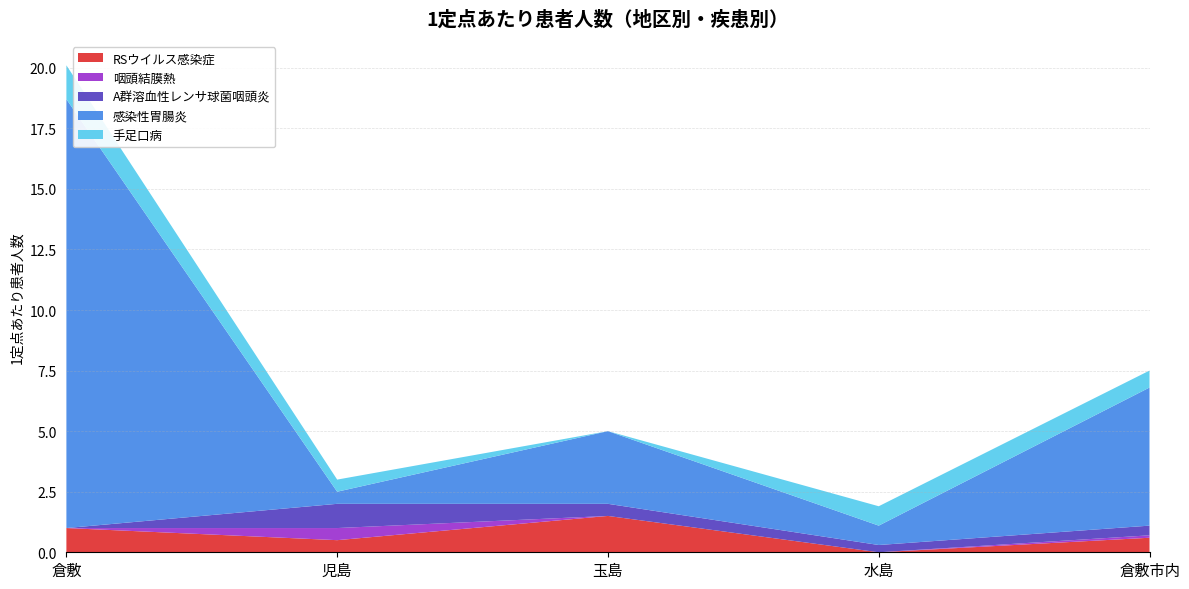

Reading left to right, list all the values displayed in this chart.

RSウイルス感染症: 1.0	0.5	1.5	0.0	0.6
咽頭結膜熱: 0.0	0.5	0.0	0.0	0.1
A群溶血性レンサ球菌咽頭炎: 0.0	1.0	0.5	0.3	0.4
感染性胃腸炎: 17.7	0.5	3.0	0.8	5.7
手足口病: 1.4	0.5	0.0	0.8	0.7